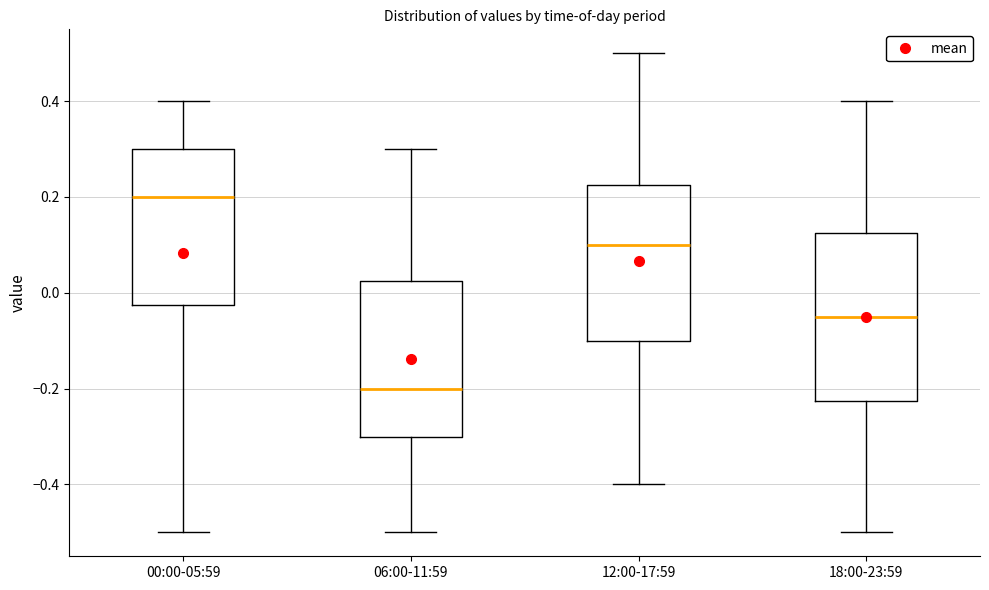

Reading left to right, read every box against the y-axis: the position of its median line, the range the box covers, and the ends of its whiskers. The values are not printed on the chart, so give them approximately, as read against the axis.

00:00-05:59: median 0.20, box -0.02 to 0.30, whiskers -0.50 to 0.40
06:00-11:59: median -0.20, box -0.30 to 0.02, whiskers -0.50 to 0.30
12:00-17:59: median 0.10, box -0.10 to 0.22, whiskers -0.40 to 0.50
18:00-23:59: median -0.04, box -0.22 to 0.12, whiskers -0.50 to 0.40